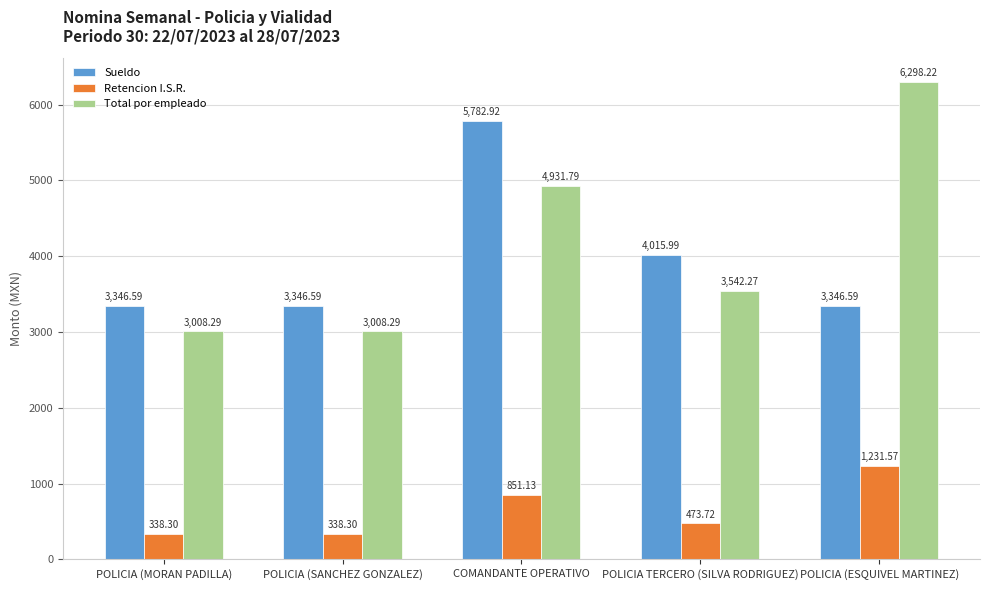

Which series has the widest spread of values?

Total por empleado